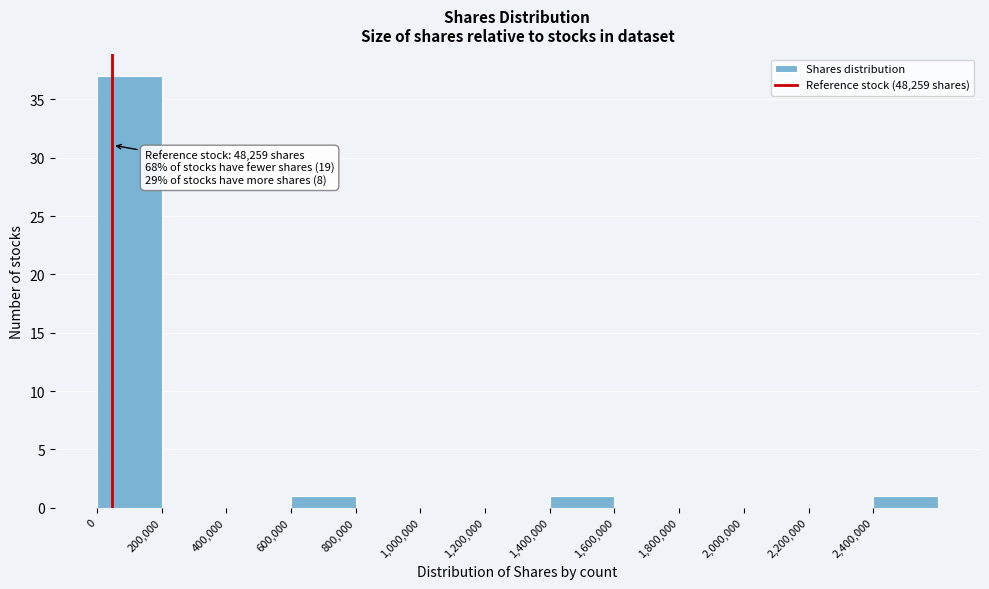

Over which range of the x-axis is the bar tallest?

0 to 200000